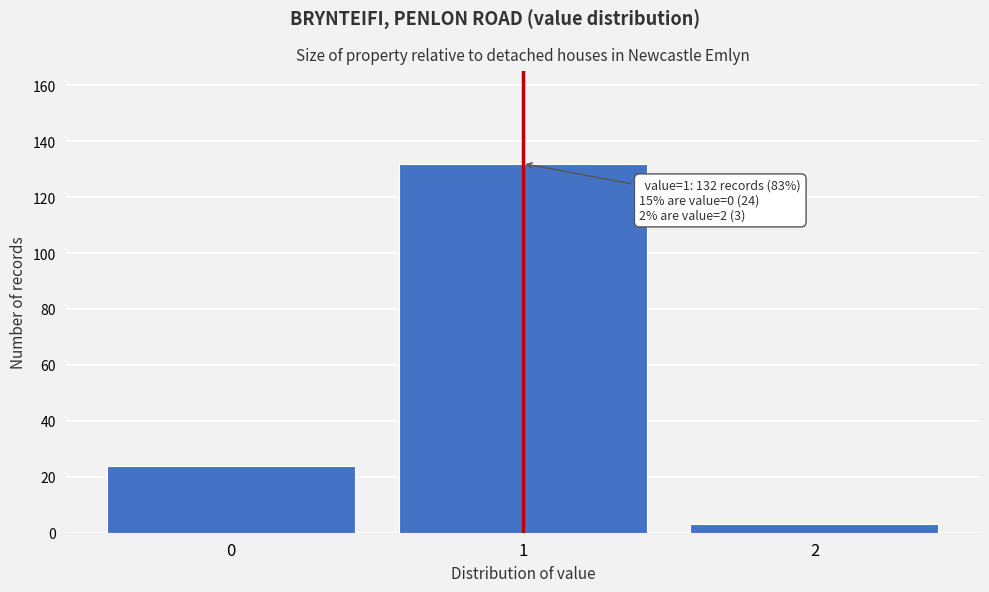

Reading right to left, extract all data points from this chart.

3	132	24